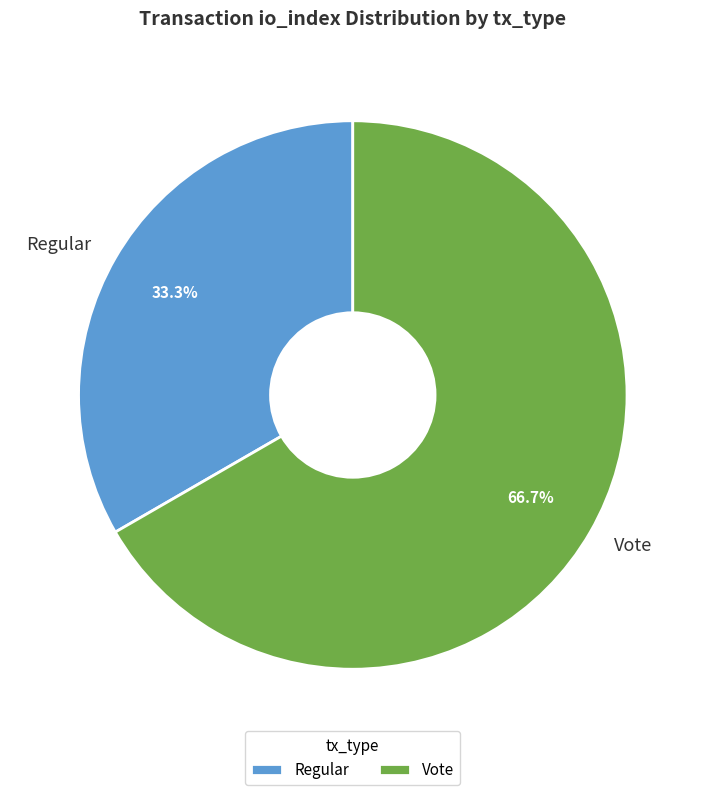

To the nearest percent, what portion does Vote represent?

67%